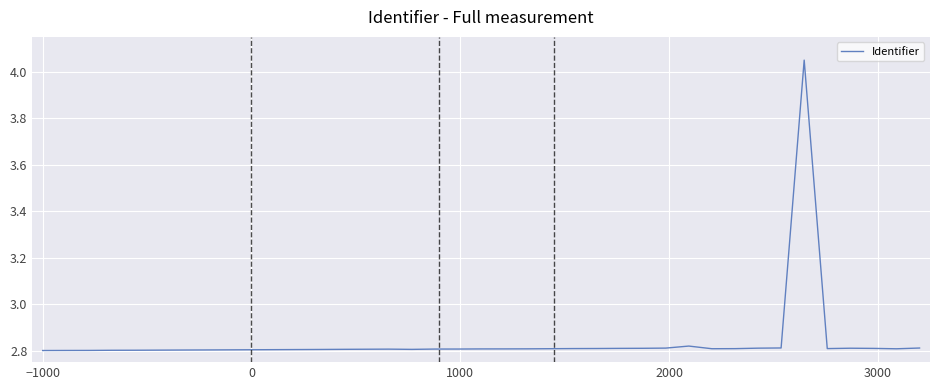

Does the chart have visible grid lines?

Yes